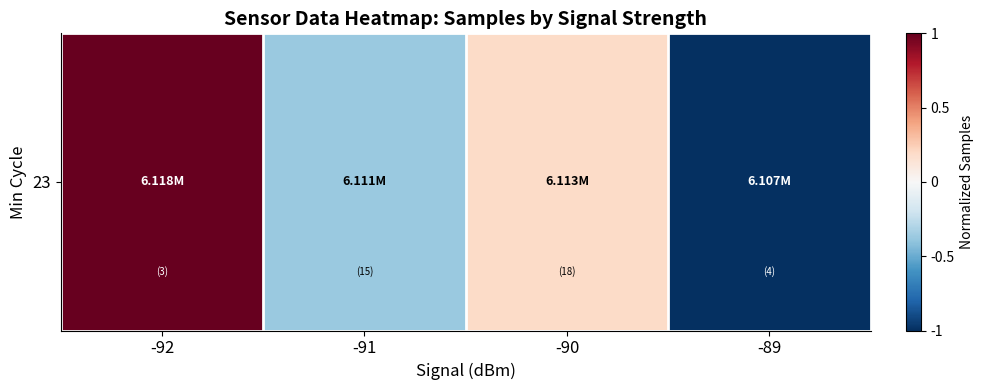

List the labels in order of value, smallest first.

-89, -91, -90, -92